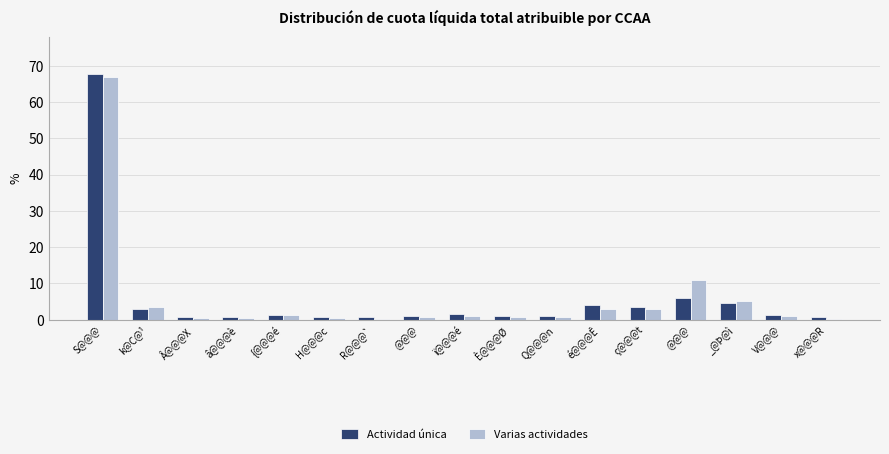

The Varias actividades series shows 0.8 at È@@@Ø. True or false?

True